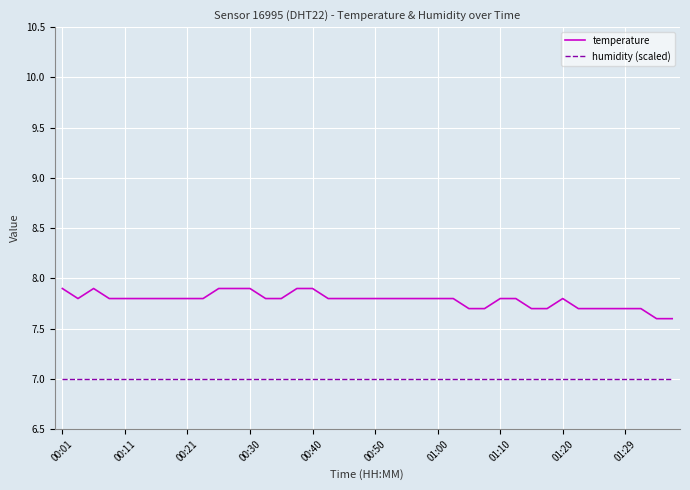

True or false: humidity (scaled) and temperature intersect in this chart.

False